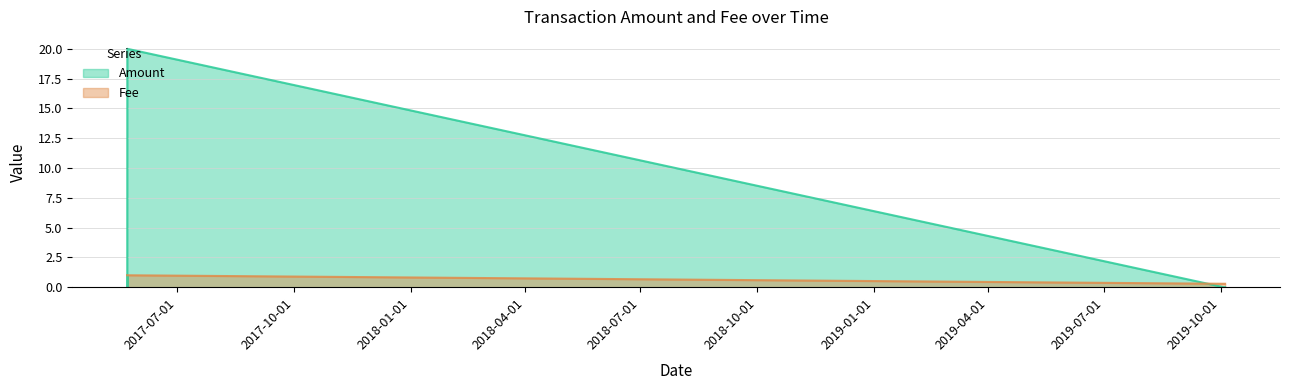

Rank the series by their average value, from lowest to highest.

Fee, Amount